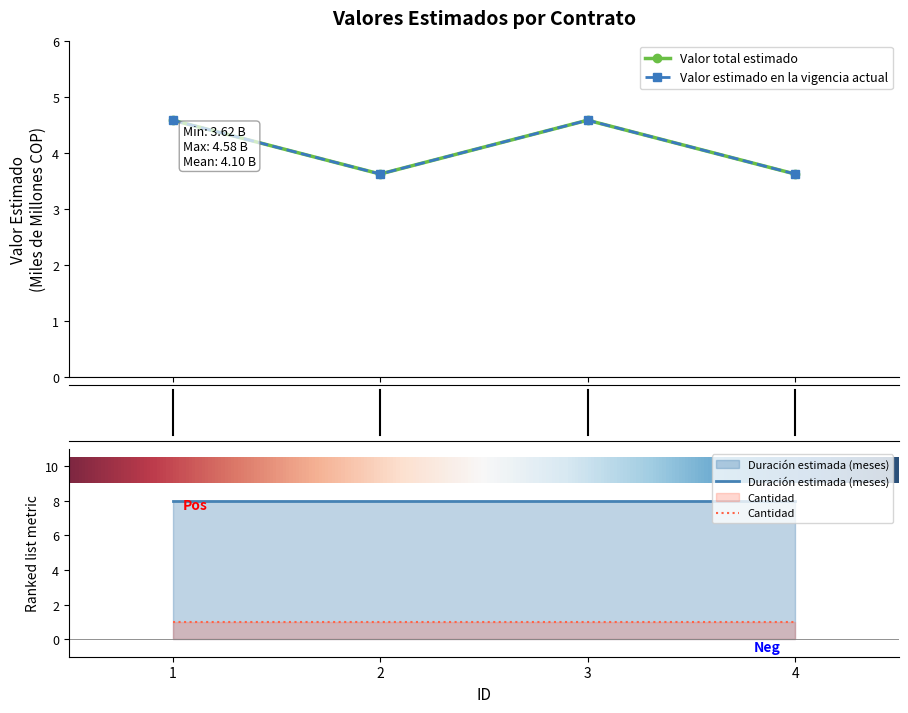

Is it true that Valor estimado en la vigencia actual equals 3.2 at 3?

False